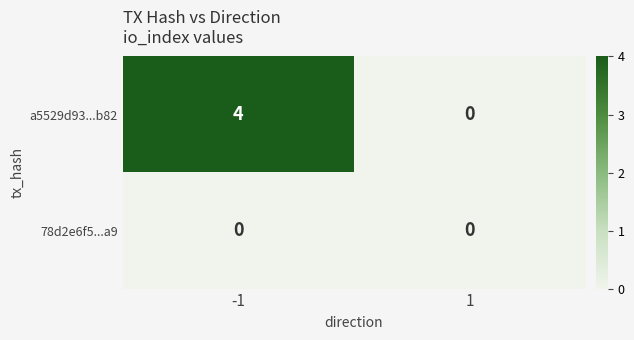

Reading right to left, what are all the values shown in this chart?

a5529d93...b82: 0	4
78d2e6f5...a9: 0	0